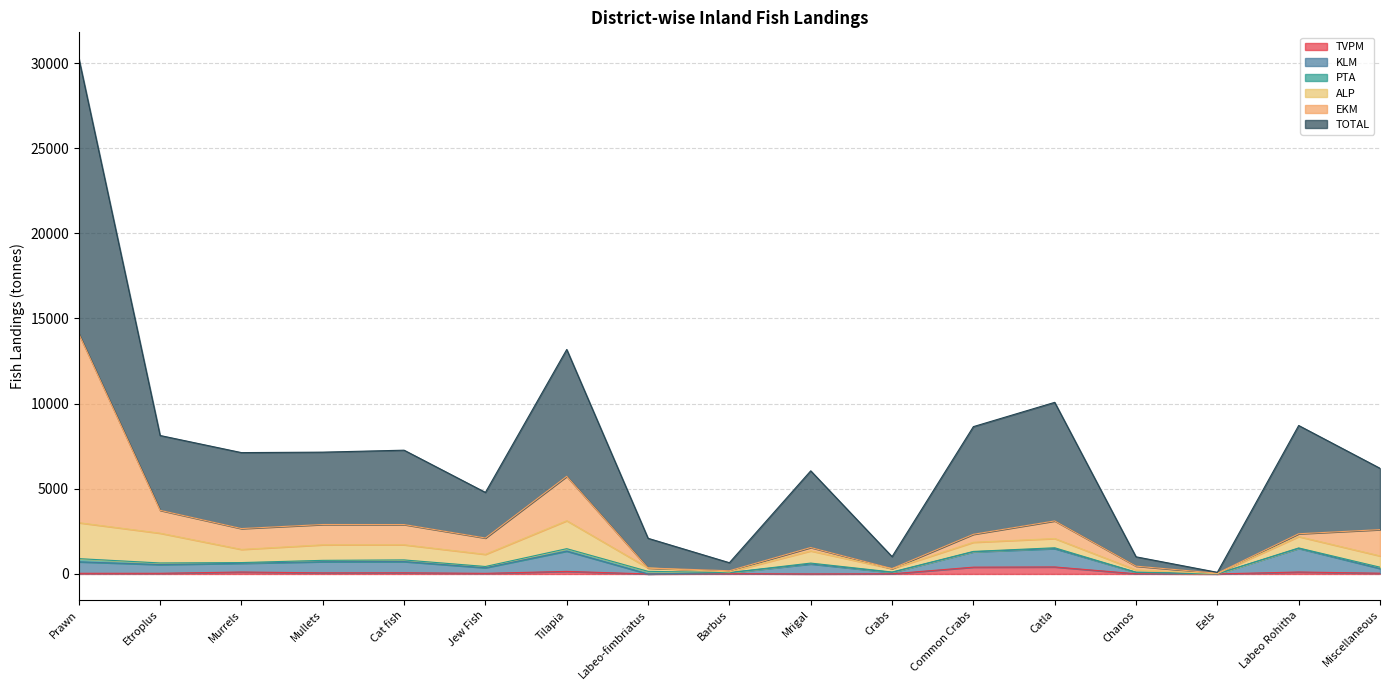

What is the difference between the maximum and minimum values in the TOTAL series?

30192